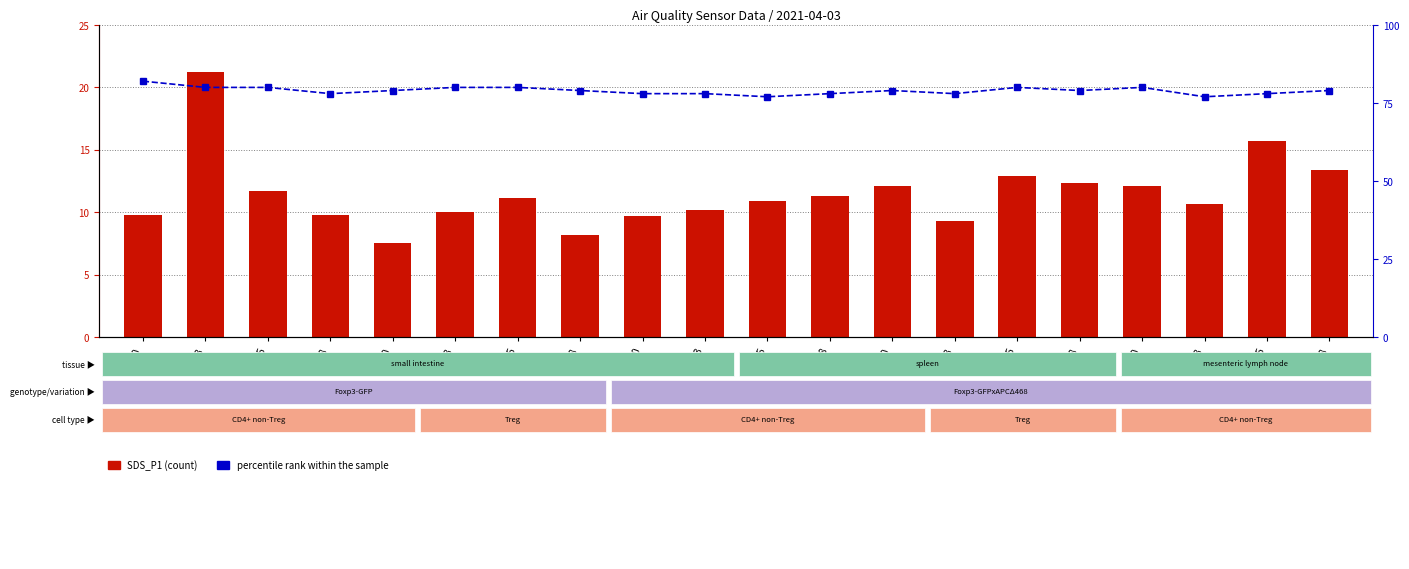

What is the value of the SDS_P1 bar at the 6th from the left?

10.0